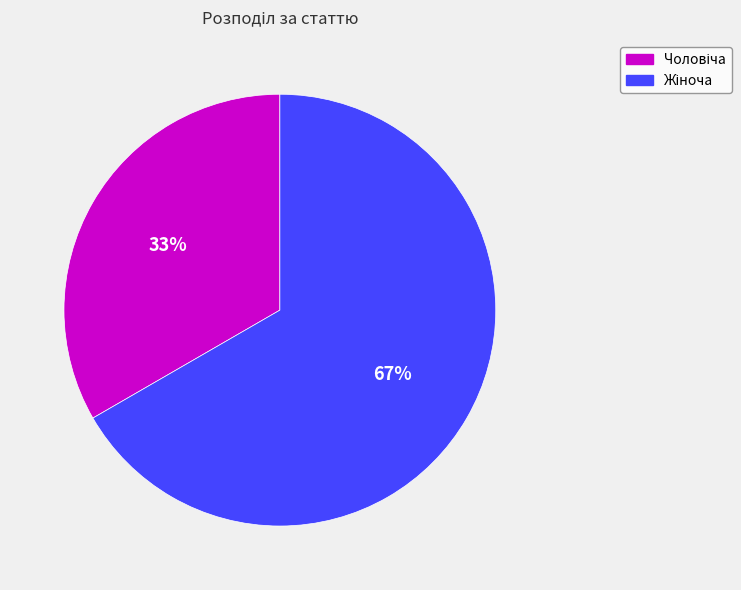

To the nearest percent, what is the average slice percentage?

50%